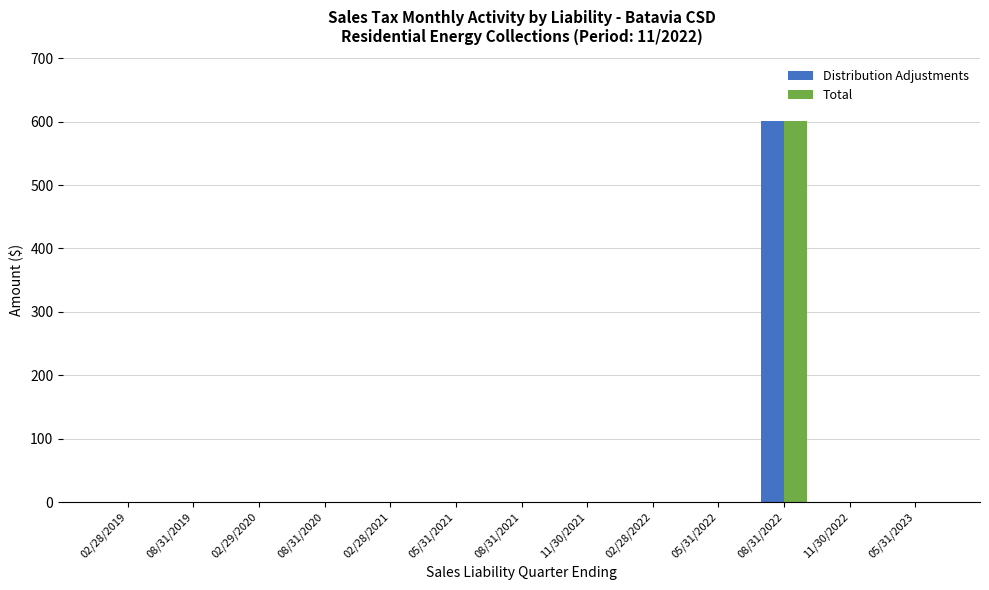

What is the maximum value shown in the chart?

601.8